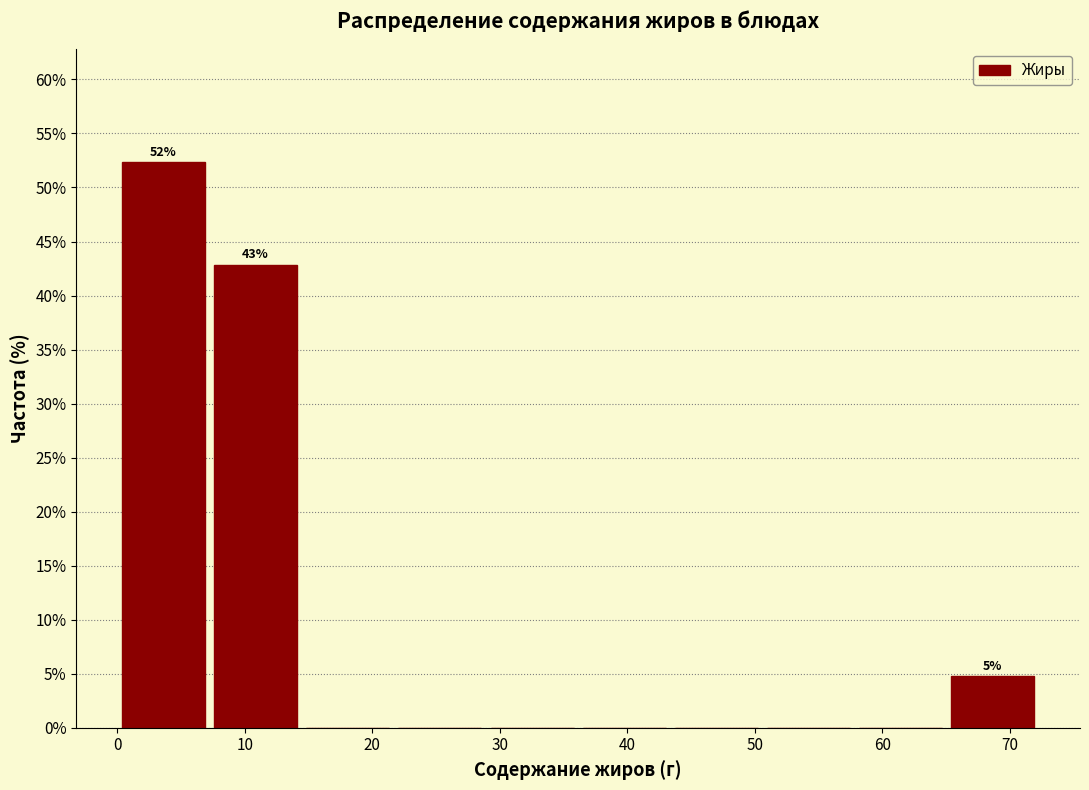

Over which range of the x-axis is the bar tallest?

0 to 7